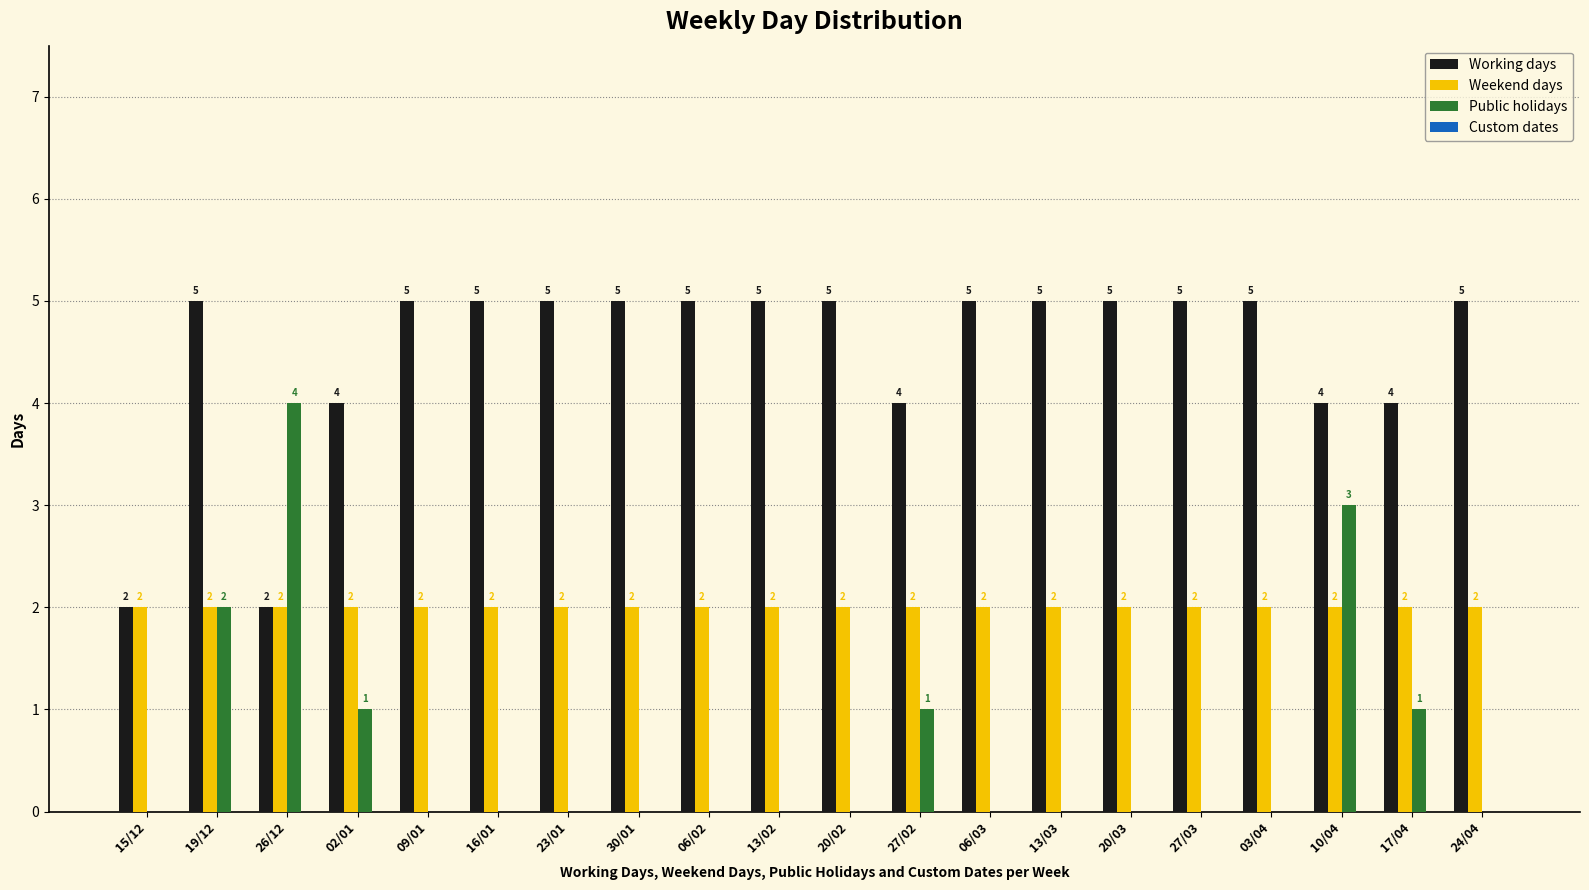

Which series changed the most between 03/04 and 10/04?

Public holidays